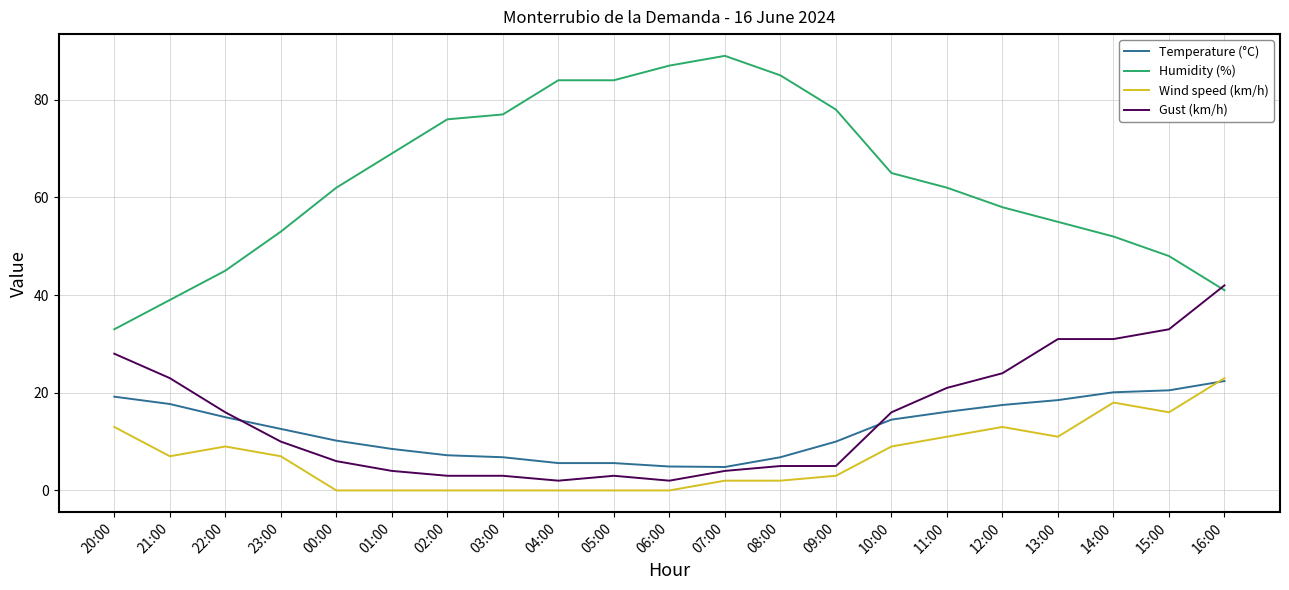

True or false: Humidity (%) and Temperature (°C) cross at least once.

False